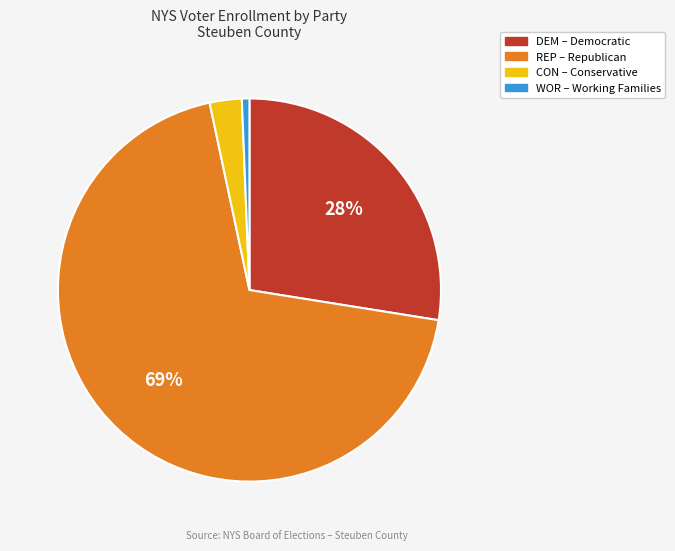

Is there a majority slice in this chart?

Yes